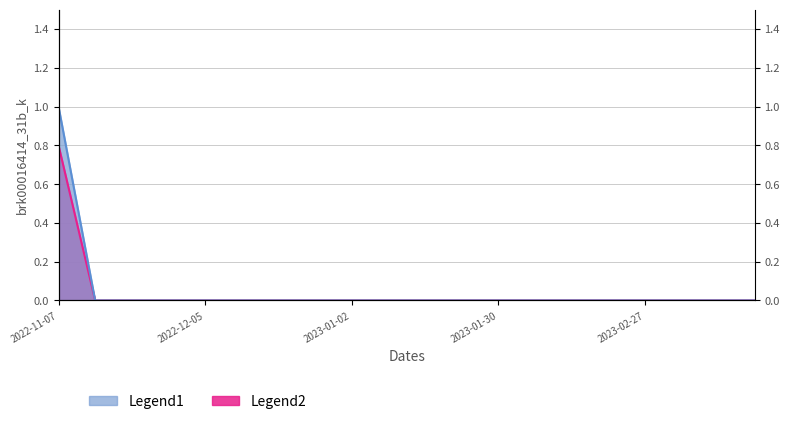

Reading left to right, extract all data points from this chart.

2022-11-07=0.8	2022-11-14=0.0	2022-11-21=0.0	2022-11-28=0.0	2022-12-05=0.0	2022-12-12=0.0	2022-12-19=0.0	2022-12-26=0.0	2023-01-02=0.0	2023-01-09=0.0	2023-01-16=0.0	2023-01-23=0.0	2023-01-30=0.0	2023-02-06=0.0	2023-02-13=0.0	2023-02-20=0.0	2023-02-27=0.0	2023-03-06=0.0	2023-03-13=0.0	2023-03-20=0.0